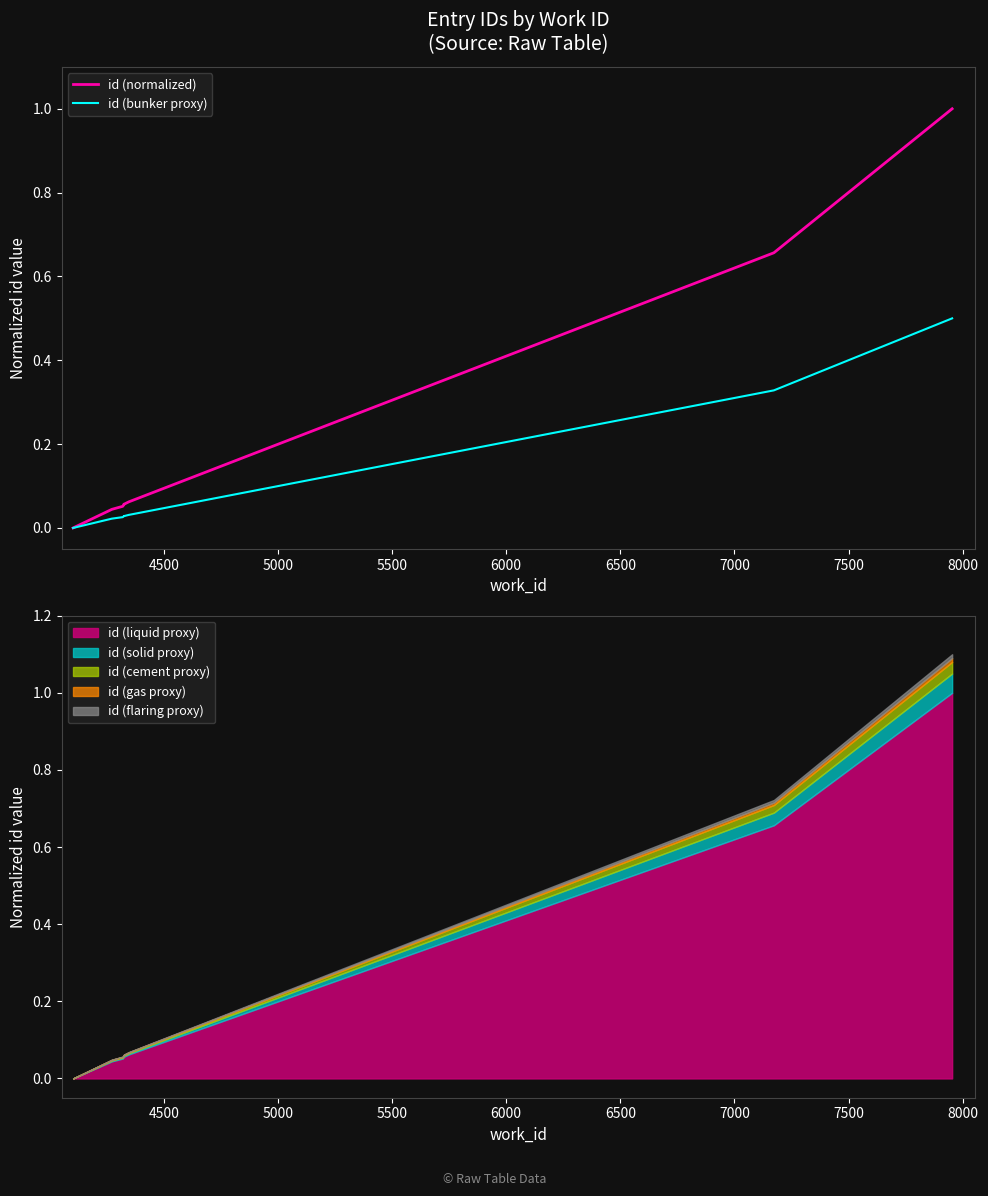

How many lines are shown in the chart?

2